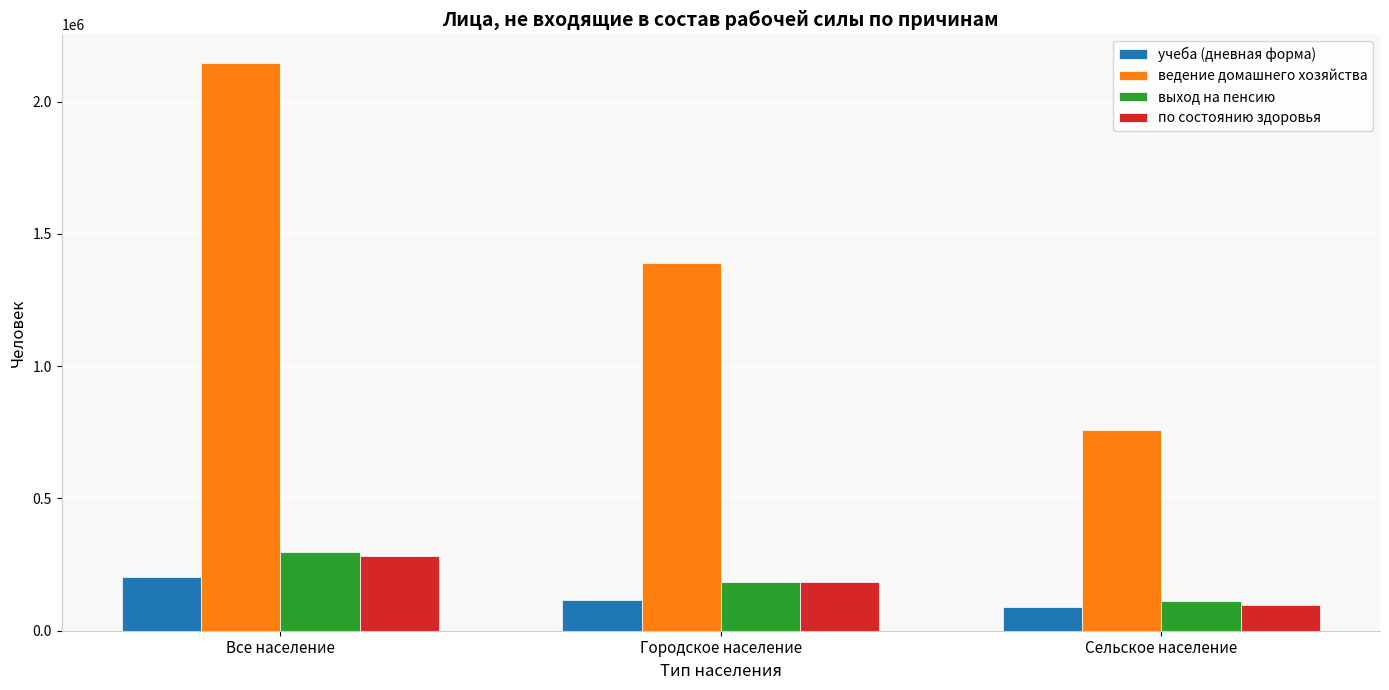

Reading right to left, transcribe all the data shown in this chart.

учеба (дневная форма): Сельское население=88825	Городское население=114390	Все население=203215
ведение домашнего хозяйства: Сельское население=757104	Городское население=1389892	Все население=2146996
выход на пенсию: Сельское население=112232	Городское население=185810	Все население=298042
по состоянию здоровья: Сельское население=98336	Городское население=183968	Все население=282304